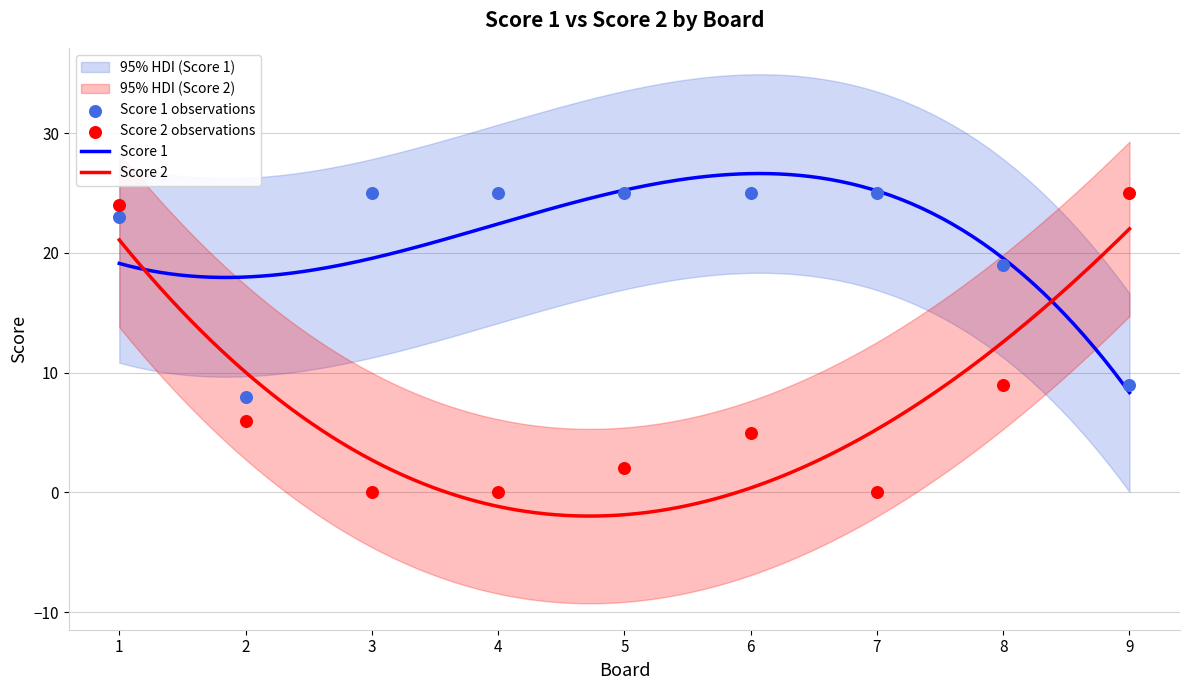

Which series reaches the minimum Y coordinate?

Score 2